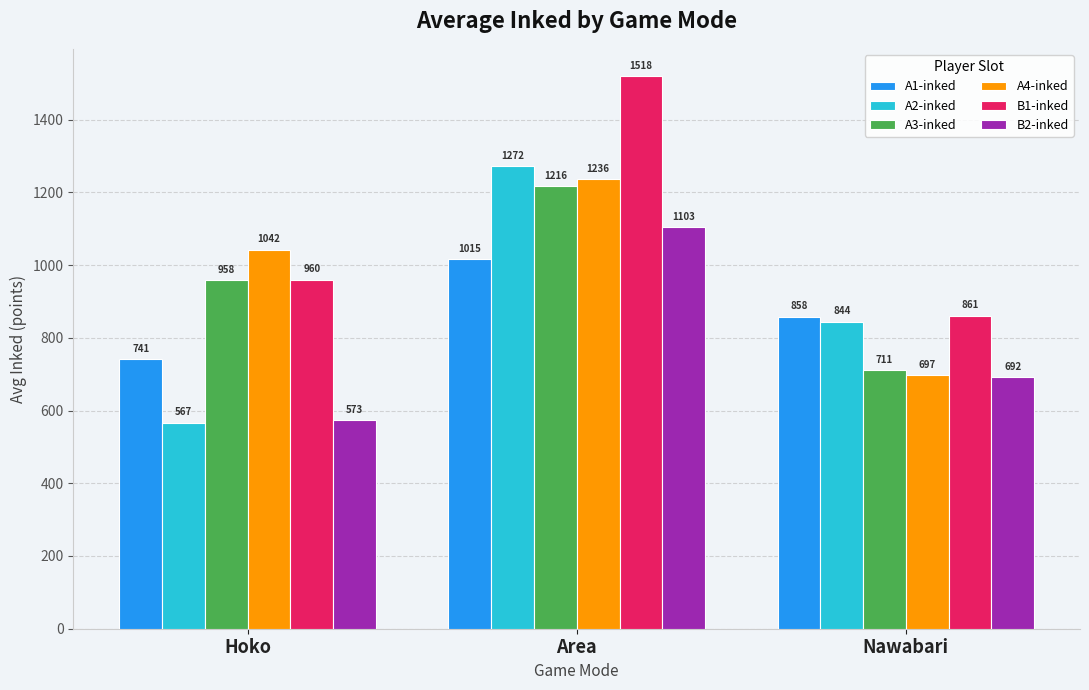

Is the value of A2-inked at Hoko greater than the value of B1-inked at Hoko?

No